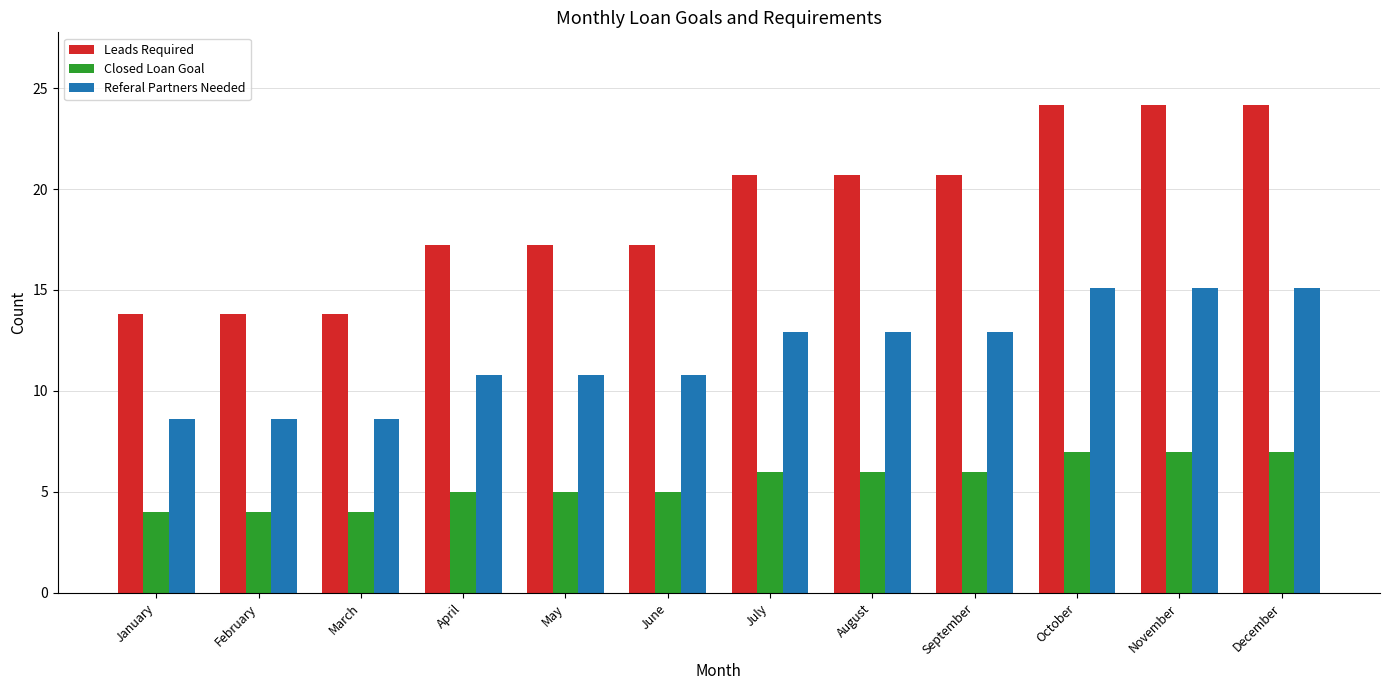

What is the difference between the highest and lowest values at August?

14.7